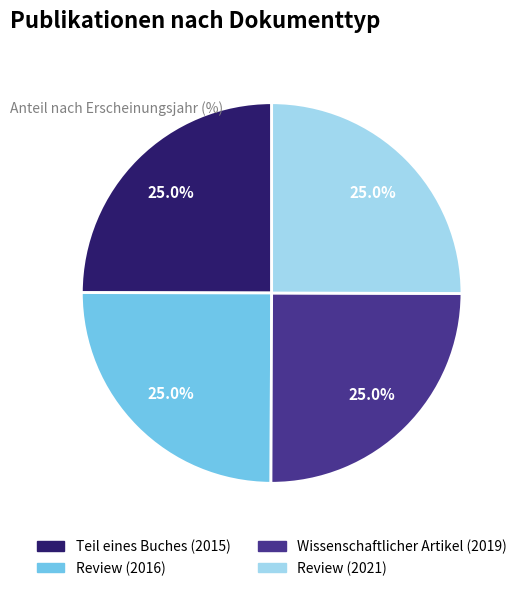

Combined, what portion of the pie is Wissenschaftlicher Artikel (2019) and Review (2016)?

50.0%